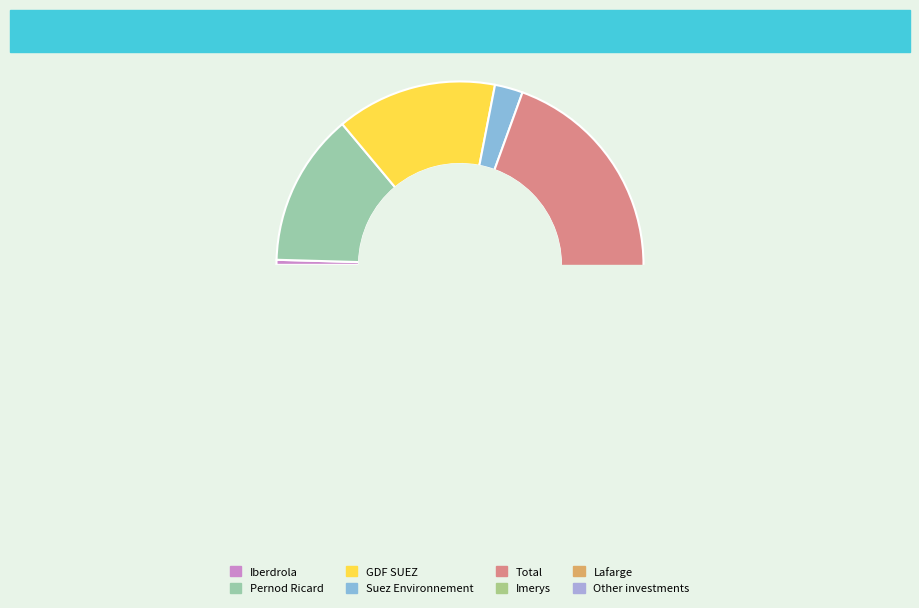

To the nearest percent, what portion does Total represent?

28%